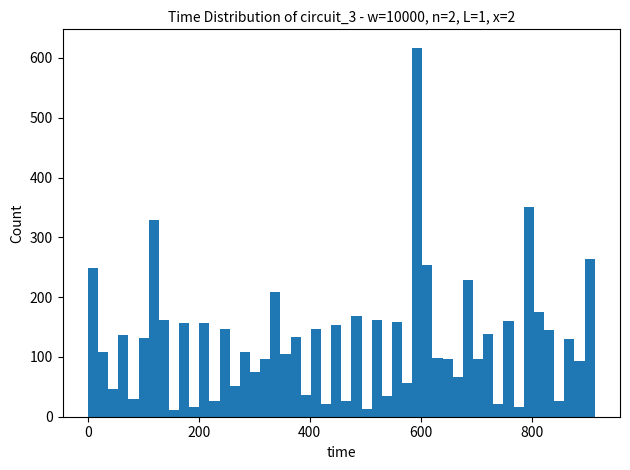

Around what value on the x-axis is the tallest bar? Give the approximate position of its centre, as read against the axis.

600